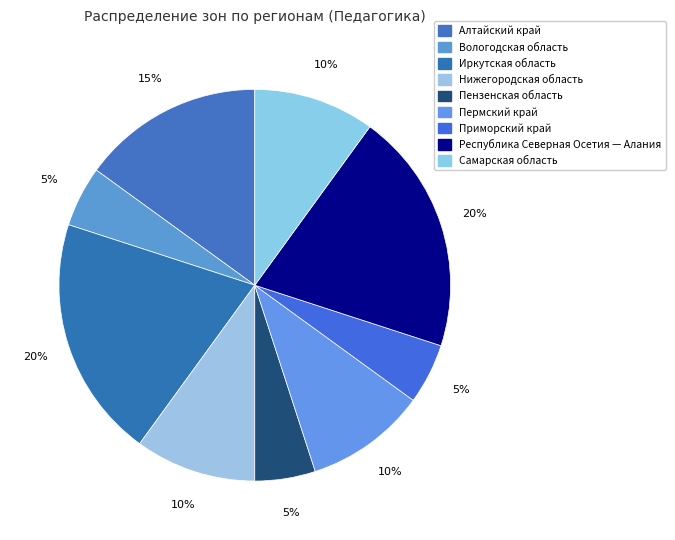

To the nearest percent, what is the difference between the largest and smallest slice percentages?

15%